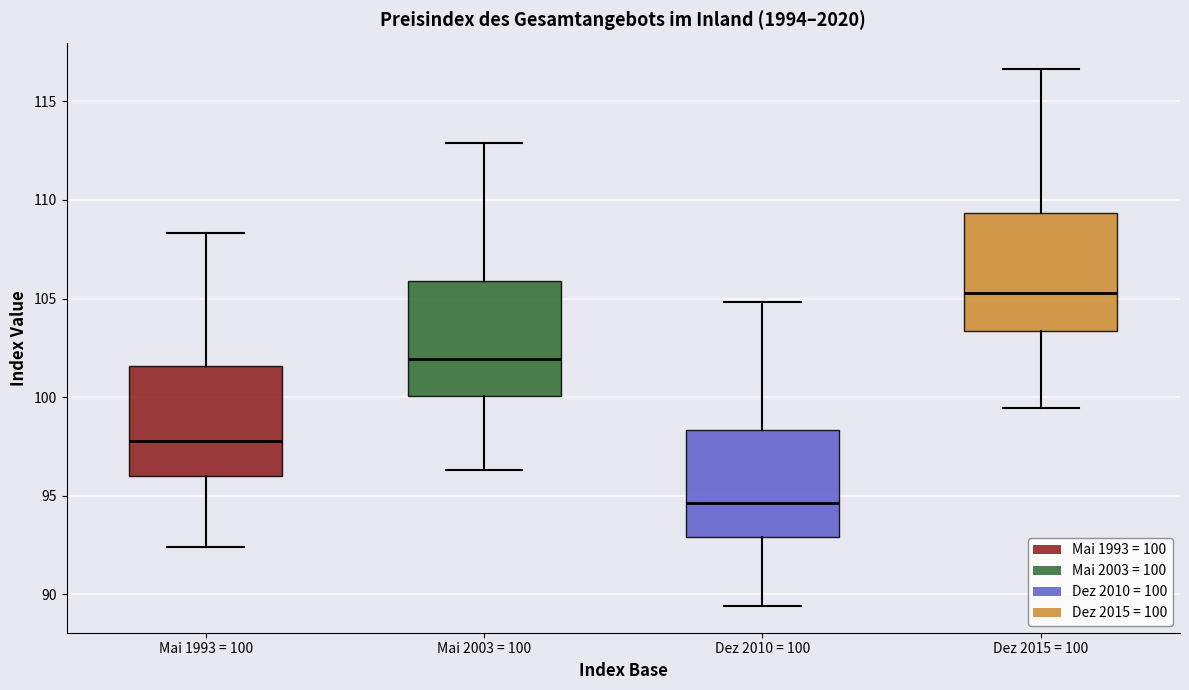

Reading left to right, transcribe this box plot: for each box, give where its median line is, the range the box spans, and where its two whiskers end, as read against the y-axis. The values are not printed on the chart, so give them approximately, as read against the axis.

Mai 1993 = 100: median 98.0, box 96.0 to 101.5, whiskers 92.5 to 108.5
Mai 2003 = 100: median 102.0, box 100.0 to 106.0, whiskers 96.5 to 113.0
Dez 2010 = 100: median 94.5, box 93.0 to 98.5, whiskers 89.5 to 105.0
Dez 2015 = 100: median 105.5, box 103.5 to 109.5, whiskers 99.5 to 116.5